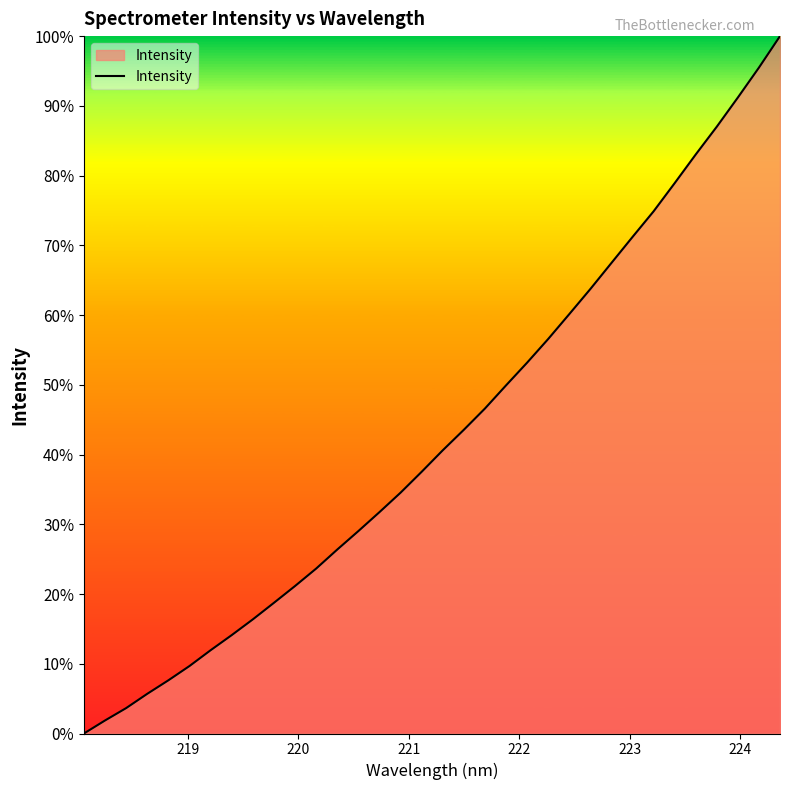

What is the maximum value shown in the chart?

100.0